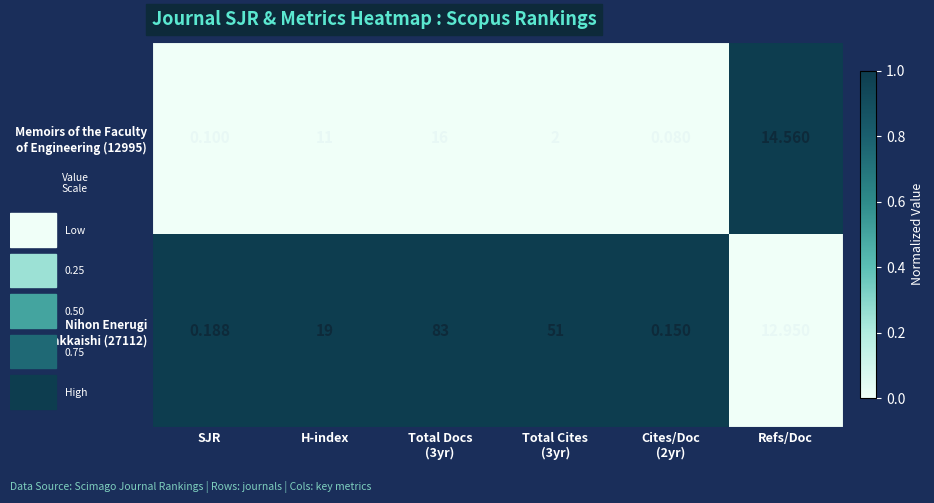

Rank the series by their average value, from highest to lowest.

Nihon Enerugi Gakkaishi (27112), Memoirs of the Faculty of Engineering (12995)